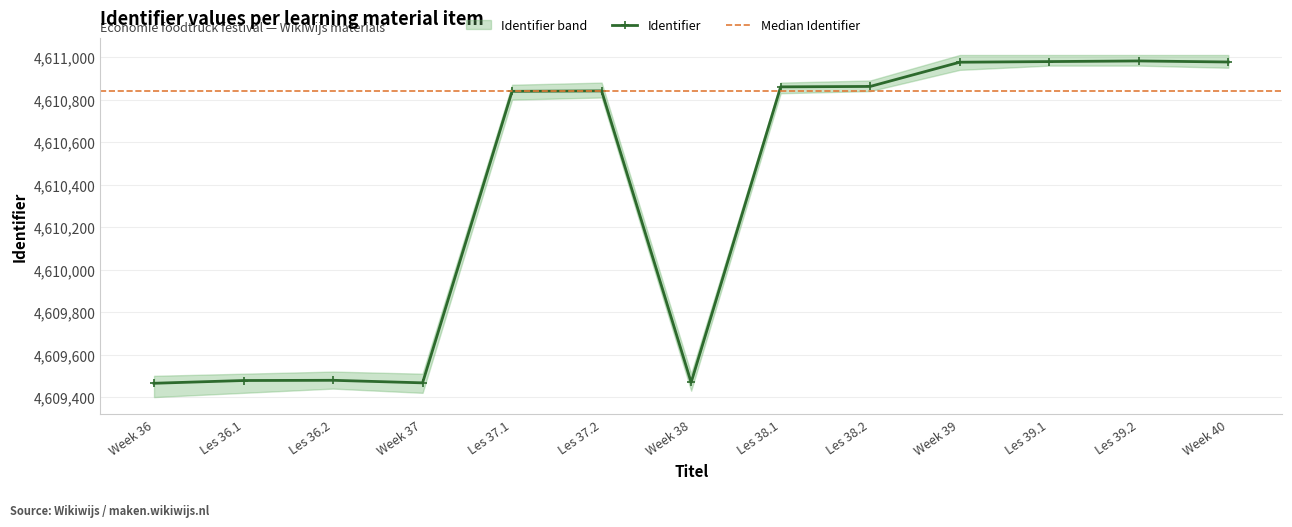

What is the difference between the second highest and second lowest values in the Identifier_upper series?

1500